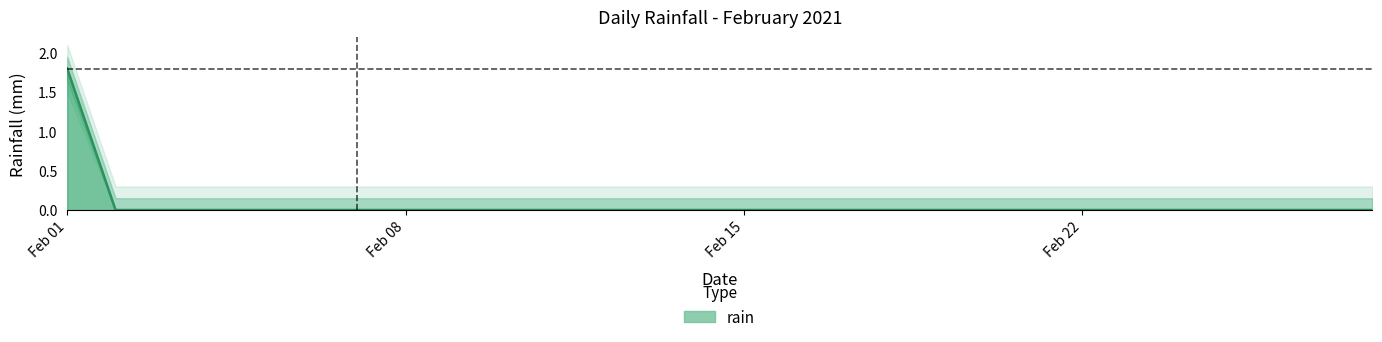

How many data points does each series have?

28